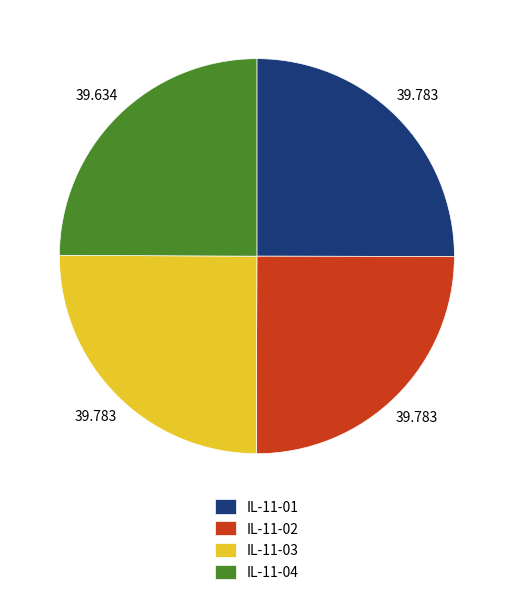

Is there any slice that represents more than half of the pie?

No